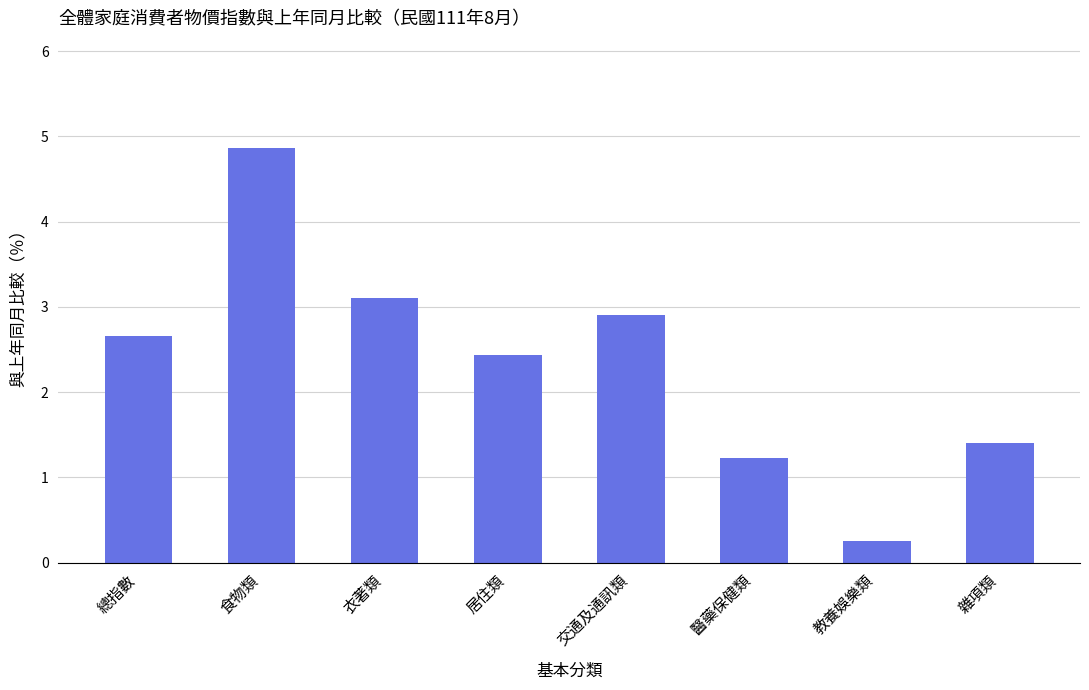

What is the greatest value displayed?

4.9